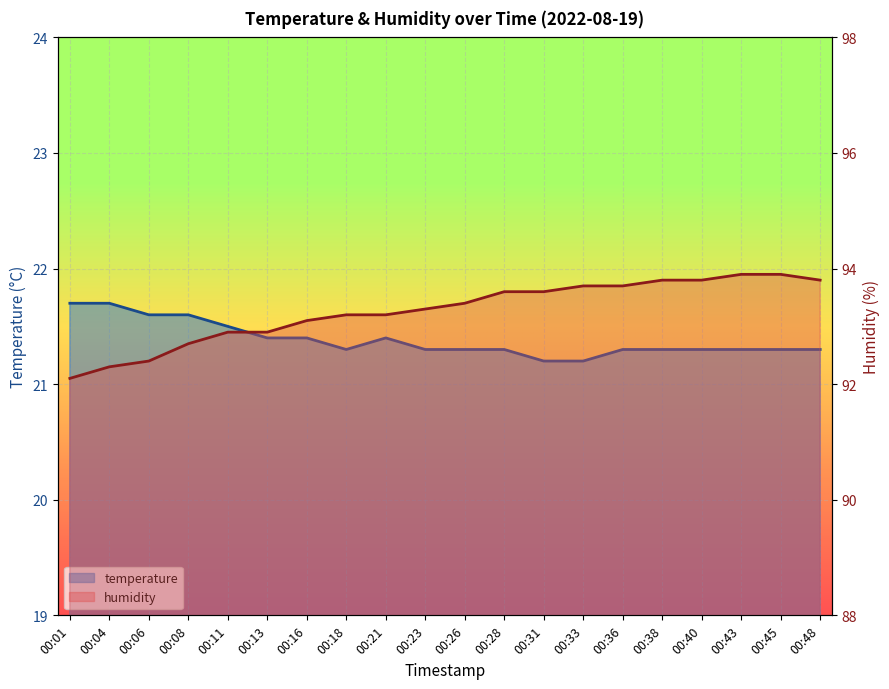

Read the temperature value at 00:28.

21.3